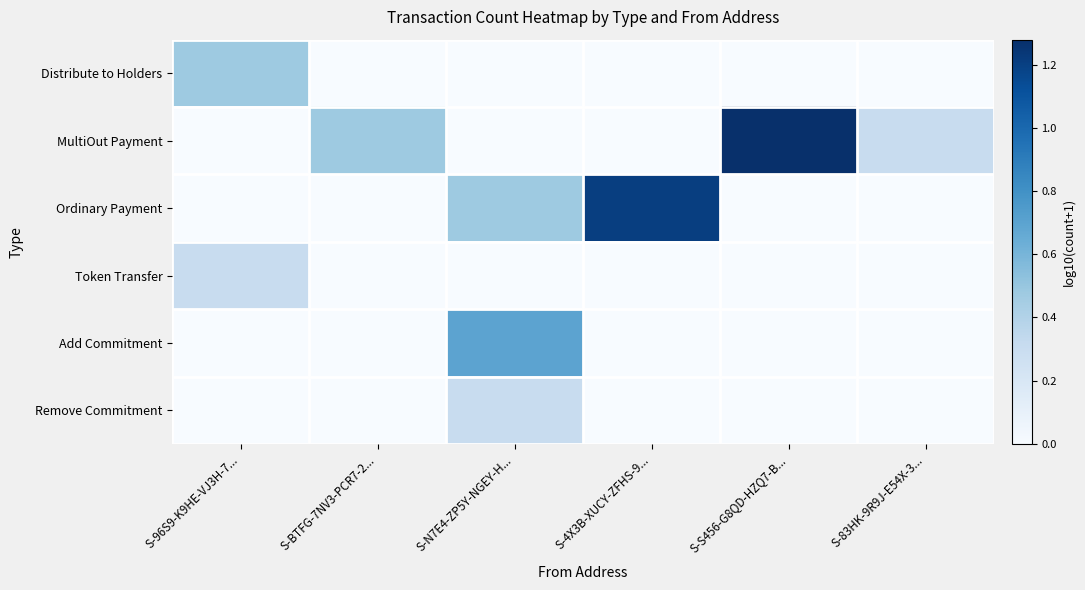

Reading left to right, extract all data points from this chart.

Distribute to Holders: S-96S9-K9HE-VJ3H-7...=0.5	S-BTFG-7NV3-PCR7-2...=0.0	S-N7E4-ZP5Y-NGEY-H...=0.0	S-4X3B-XUCY-ZFHS-9...=0.0	S-S456-G8QD-HZQ7-B...=0.0	S-83HK-9R9J-E54X-3...=0.0
MultiOut Payment: S-96S9-K9HE-VJ3H-7...=0.0	S-BTFG-7NV3-PCR7-2...=0.5	S-N7E4-ZP5Y-NGEY-H...=0.0	S-4X3B-XUCY-ZFHS-9...=0.0	S-S456-G8QD-HZQ7-B...=1.3	S-83HK-9R9J-E54X-3...=0.3
Ordinary Payment: S-96S9-K9HE-VJ3H-7...=0.0	S-BTFG-7NV3-PCR7-2...=0.0	S-N7E4-ZP5Y-NGEY-H...=0.5	S-4X3B-XUCY-ZFHS-9...=1.2	S-S456-G8QD-HZQ7-B...=0.0	S-83HK-9R9J-E54X-3...=0.0
Token Transfer: S-96S9-K9HE-VJ3H-7...=0.3	S-BTFG-7NV3-PCR7-2...=0.0	S-N7E4-ZP5Y-NGEY-H...=0.0	S-4X3B-XUCY-ZFHS-9...=0.0	S-S456-G8QD-HZQ7-B...=0.0	S-83HK-9R9J-E54X-3...=0.0
Add Commitment: S-96S9-K9HE-VJ3H-7...=0.0	S-BTFG-7NV3-PCR7-2...=0.0	S-N7E4-ZP5Y-NGEY-H...=0.7	S-4X3B-XUCY-ZFHS-9...=0.0	S-S456-G8QD-HZQ7-B...=0.0	S-83HK-9R9J-E54X-3...=0.0
Remove Commitment: S-96S9-K9HE-VJ3H-7...=0.0	S-BTFG-7NV3-PCR7-2...=0.0	S-N7E4-ZP5Y-NGEY-H...=0.3	S-4X3B-XUCY-ZFHS-9...=0.0	S-S456-G8QD-HZQ7-B...=0.0	S-83HK-9R9J-E54X-3...=0.0